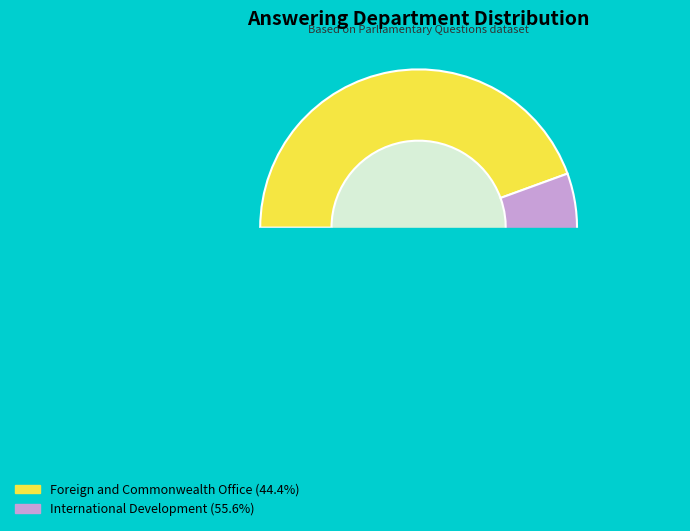

Which category has the smallest portion of the pie?

Foreign and Commonwealth Office